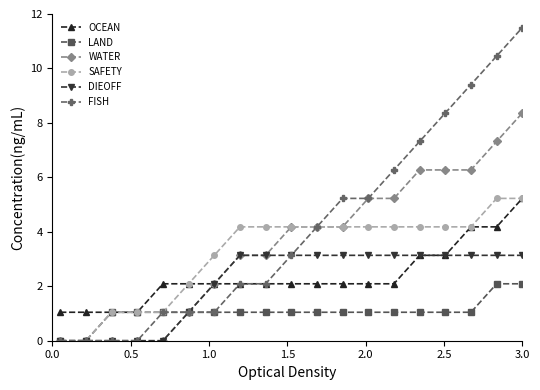

Reading right to left, extract all data points from this chart.

OCEAN: 5.2	4.2	4.2	3.1	3.1	2.1	2.1	2.1	2.1	2.1	2.1	2.1	2.1	2.1	2.1	1.0	1.0	1.0	1.0
LAND: 2.1	2.1	1.0	1.0	1.0	1.0	1.0	1.0	1.0	1.0	1.0	1.0	1.0	1.0	1.0	1.0	1.0	0.0	0.0
WATER: 8.4	7.3	6.3	6.3	6.3	5.2	5.2	4.2	4.2	4.2	3.1	3.1	2.1	1.0	0.0	0.0	0.0	0.0	0.0
SAFETY: 5.2	5.2	4.2	4.2	4.2	4.2	4.2	4.2	4.2	4.2	4.2	4.2	3.1	2.1	1.0	1.0	1.0	0.0	0.0
DIEOFF: 3.1	3.1	3.1	3.1	3.1	3.1	3.1	3.1	3.1	3.1	3.1	3.1	2.1	1.0	0.0	0.0	0.0	0.0	0.0
FISH: 11.5	10.5	9.4	8.4	7.3	6.3	5.2	5.2	4.2	3.1	2.1	2.1	1.0	1.0	1.0	0.0	0.0	0.0	0.0